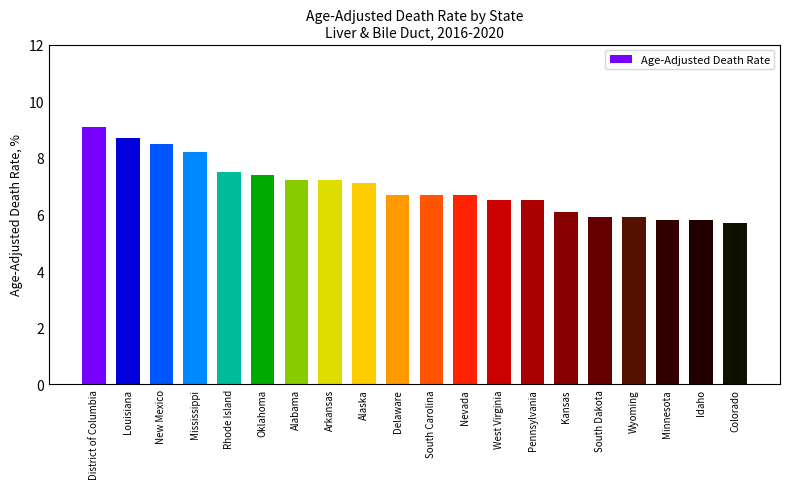

What is the sum of all values?

139.2